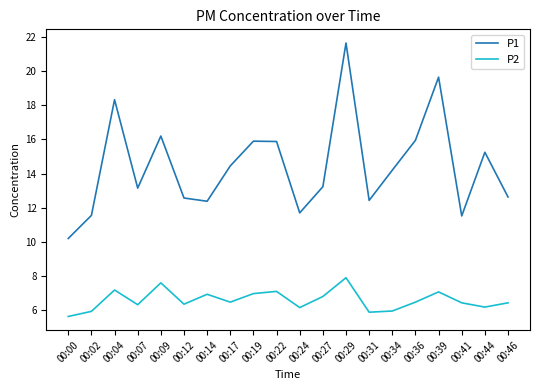

What are all the series names shown in the legend?

P1, P2